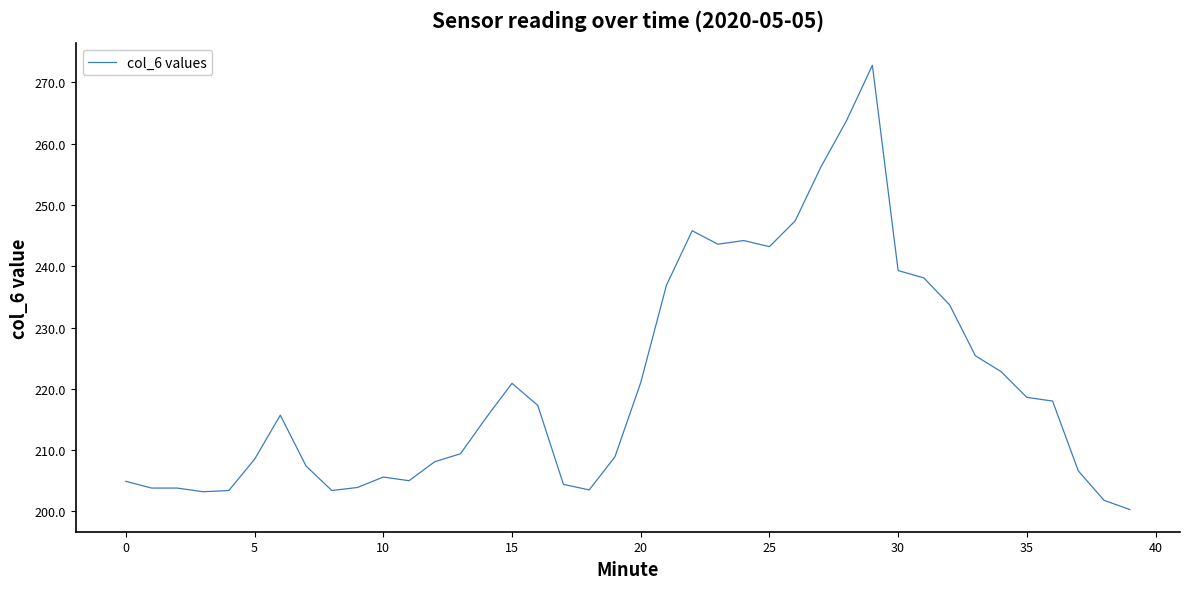

What is the maximum value shown in the chart?

272.8